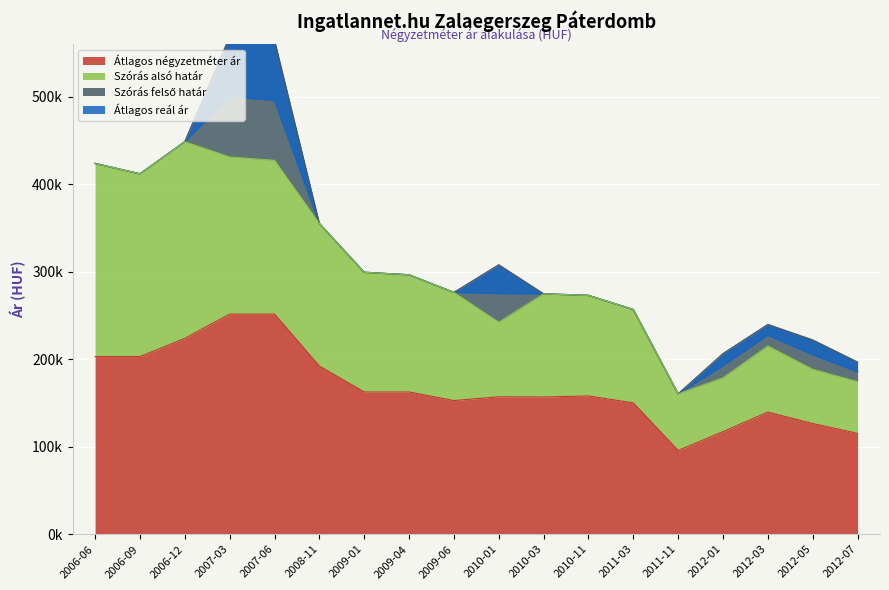

Between 2008-11 and 2009-06, which series saw the biggest shift?

Szórás alsó határ